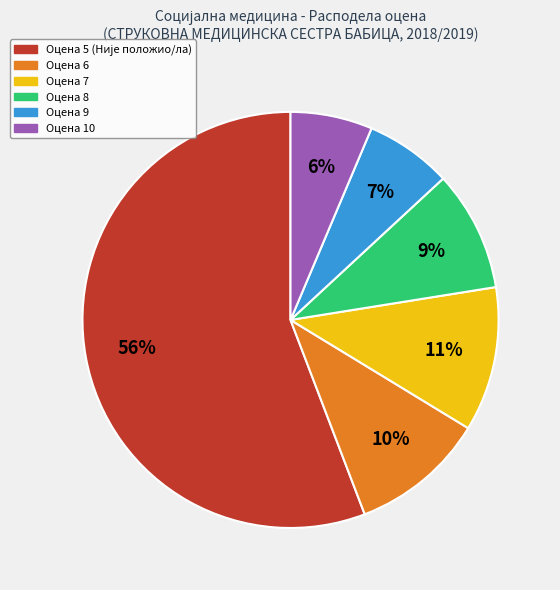

Does any single category account for the majority?

Yes